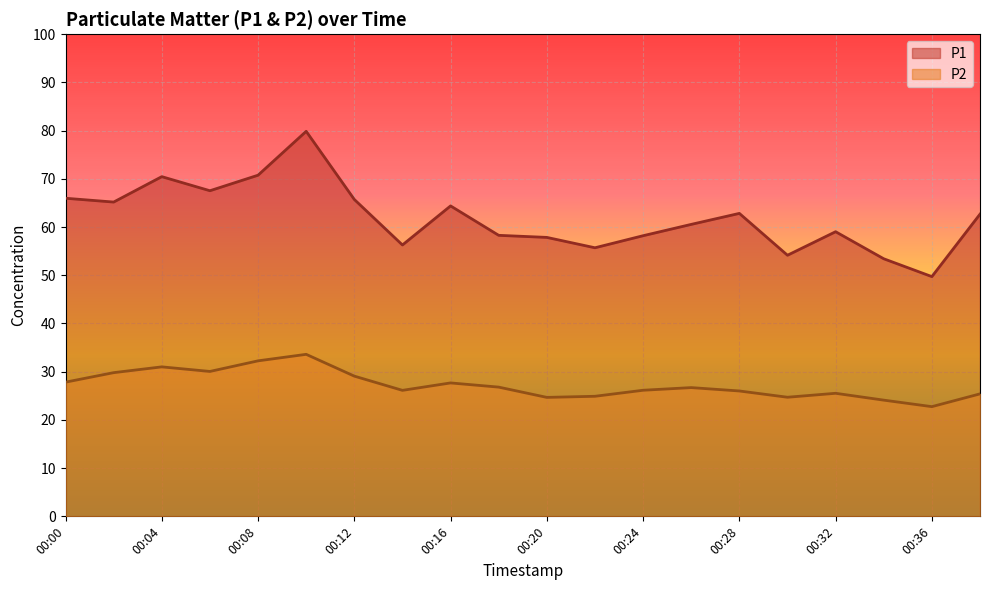

Where does the P1 series first go above 62?

00:00